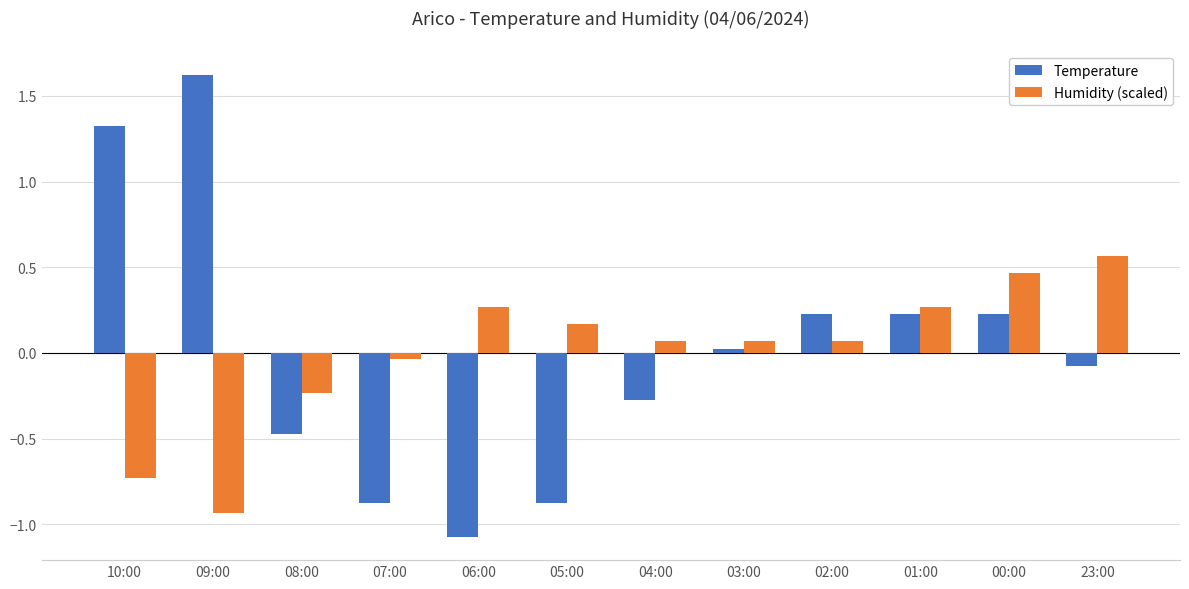

At 06:00, list the series in order from smallest to largest.

Temperature, Humidity (scaled)